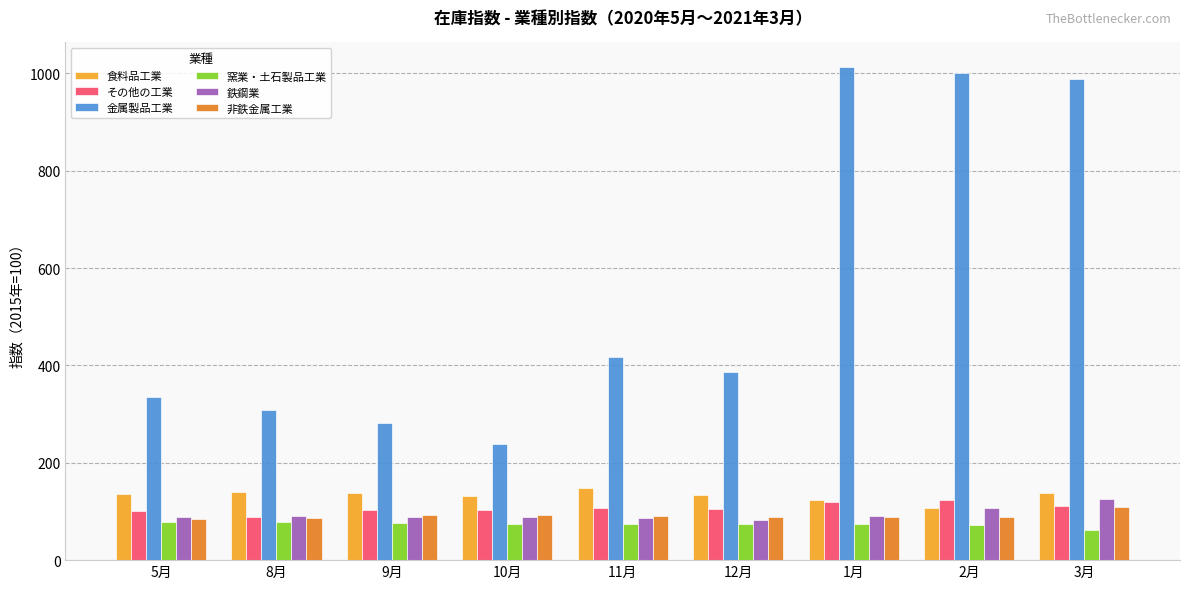

Which series changed the most between 9月 and 3月?

金属製品工業